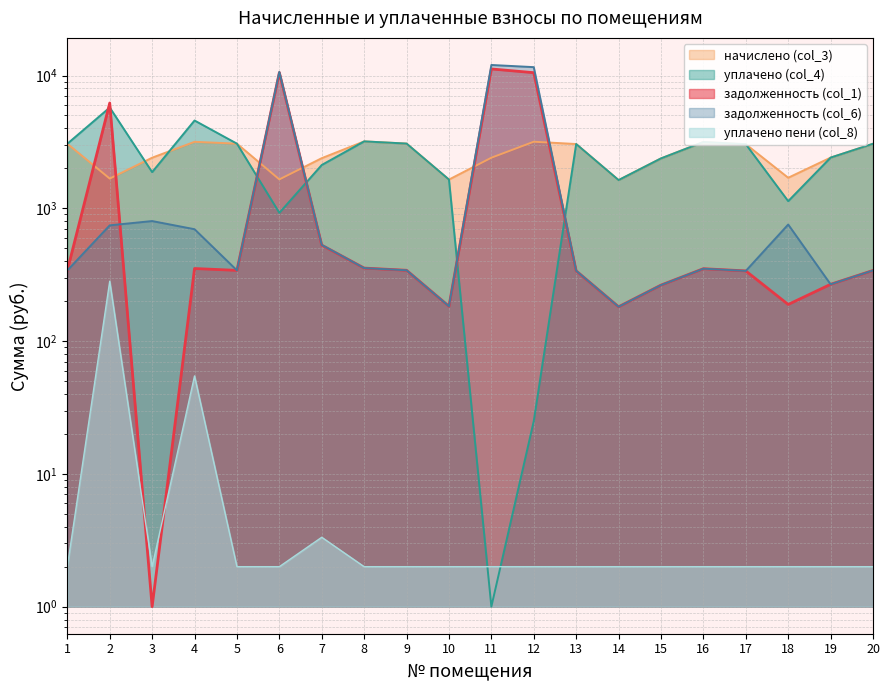

Read the уплачено пени (col_8) value at 13.

2.0